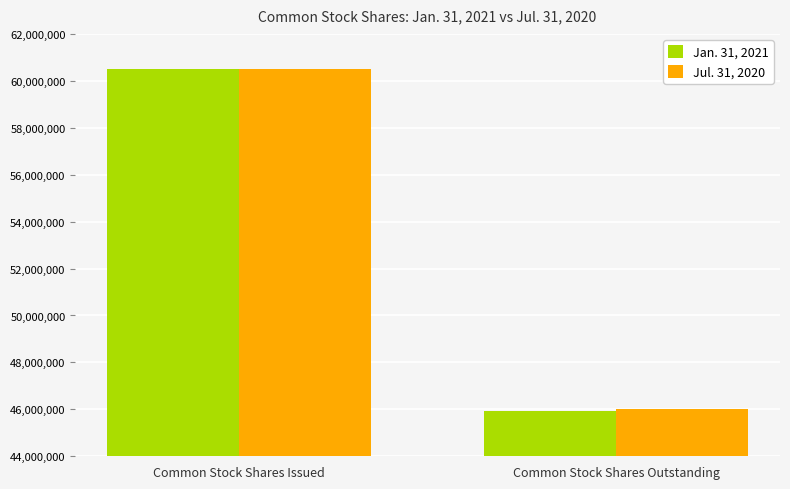

At how many categories does at least one series exceed 47144022?

1